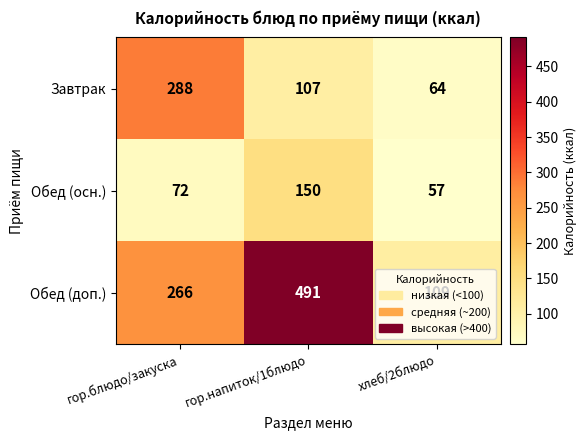

What is the average value of the Обед (осн.) series?

93